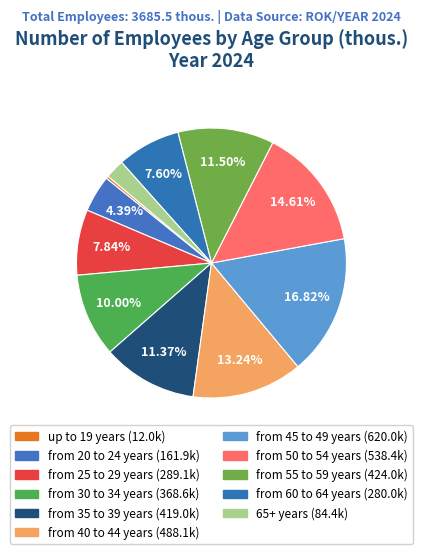

How many slices are in this pie chart?

11